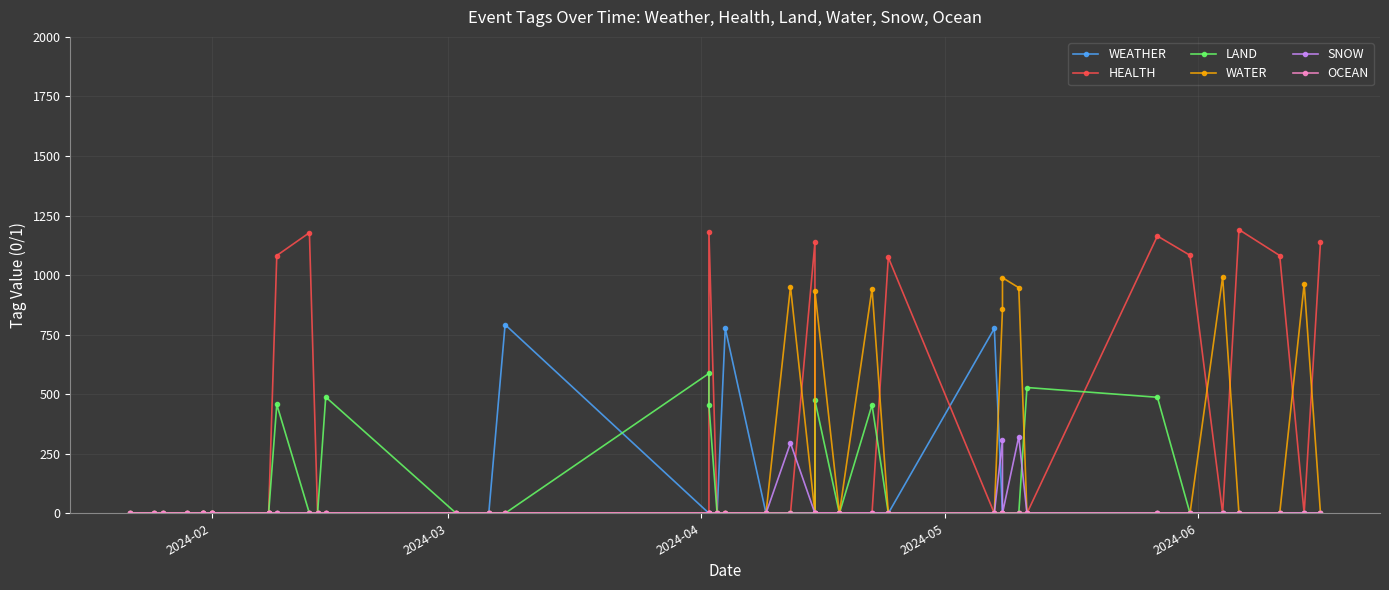

At 33, list the series in order from smallest to largest.

WEATHER, WATER, SNOW, OCEAN, LAND, HEALTH